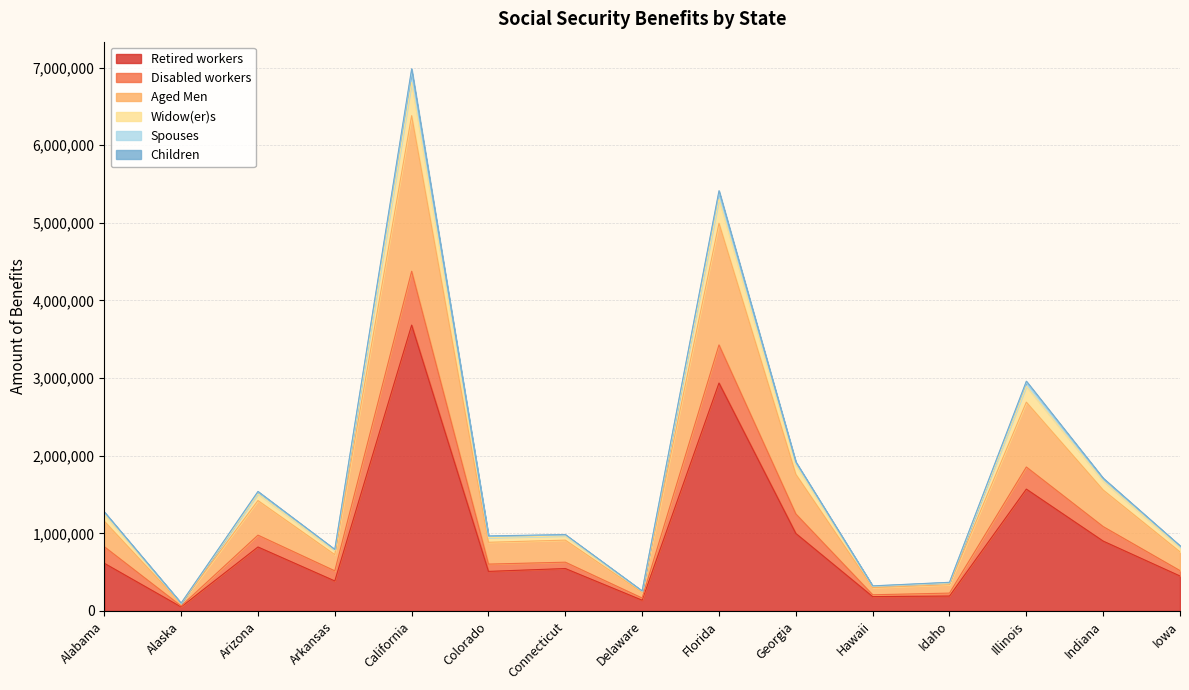

At which category does the chart reach its minimum across all series?

Alaska